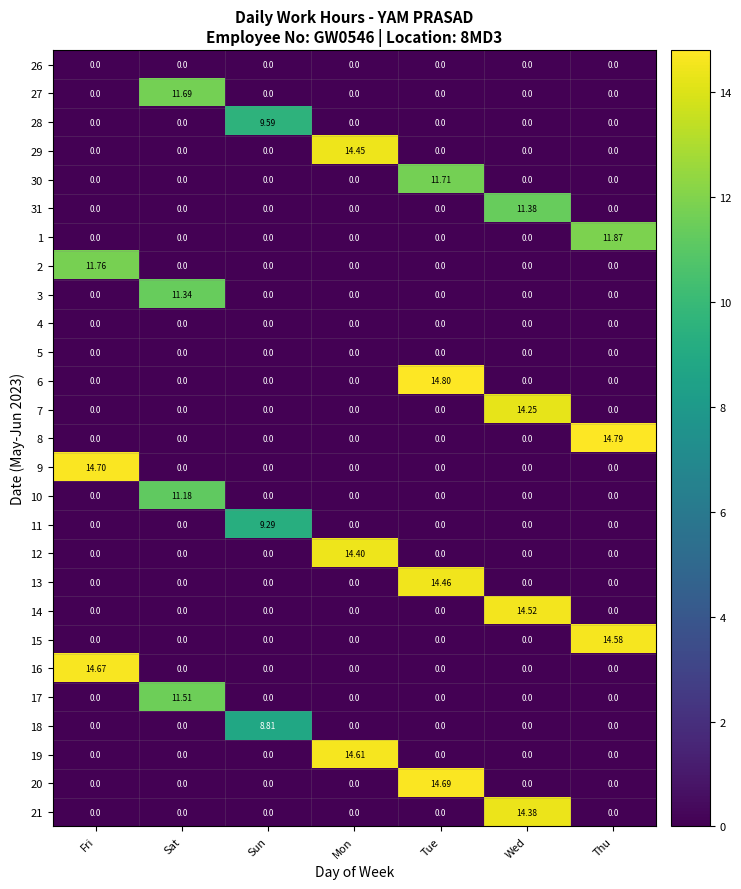

Which series changed the most between Sat and Mon?

19